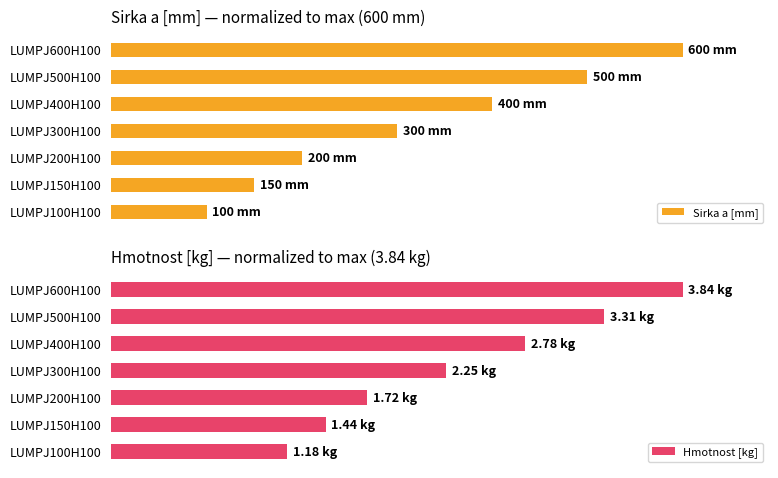

List the labels in order of Hmotnost [kg] value, largest first.

LUMPJ600H100, LUMPJ500H100, LUMPJ400H100, LUMPJ300H100, LUMPJ200H100, LUMPJ150H100, LUMPJ100H100